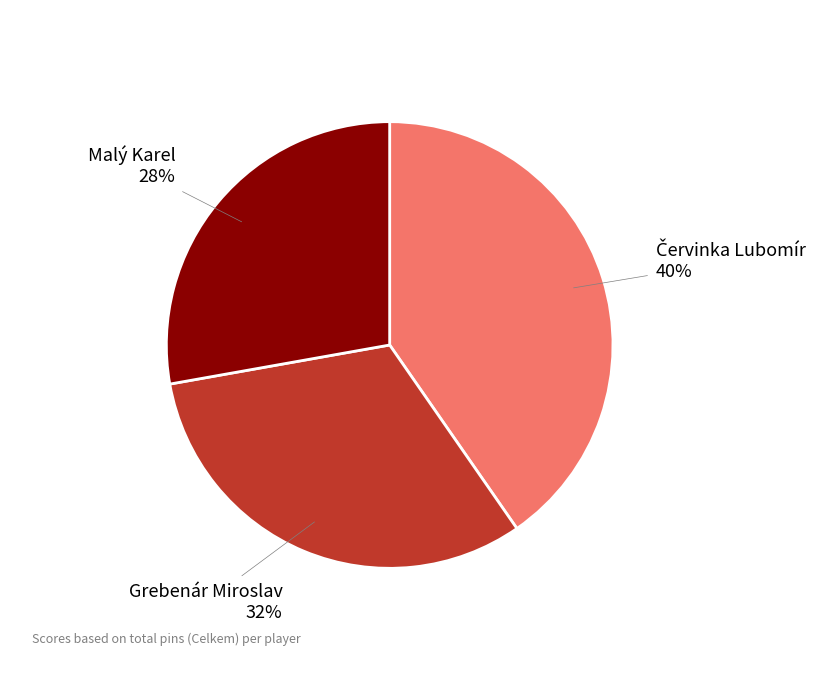

Count the number of slices in the pie.

3